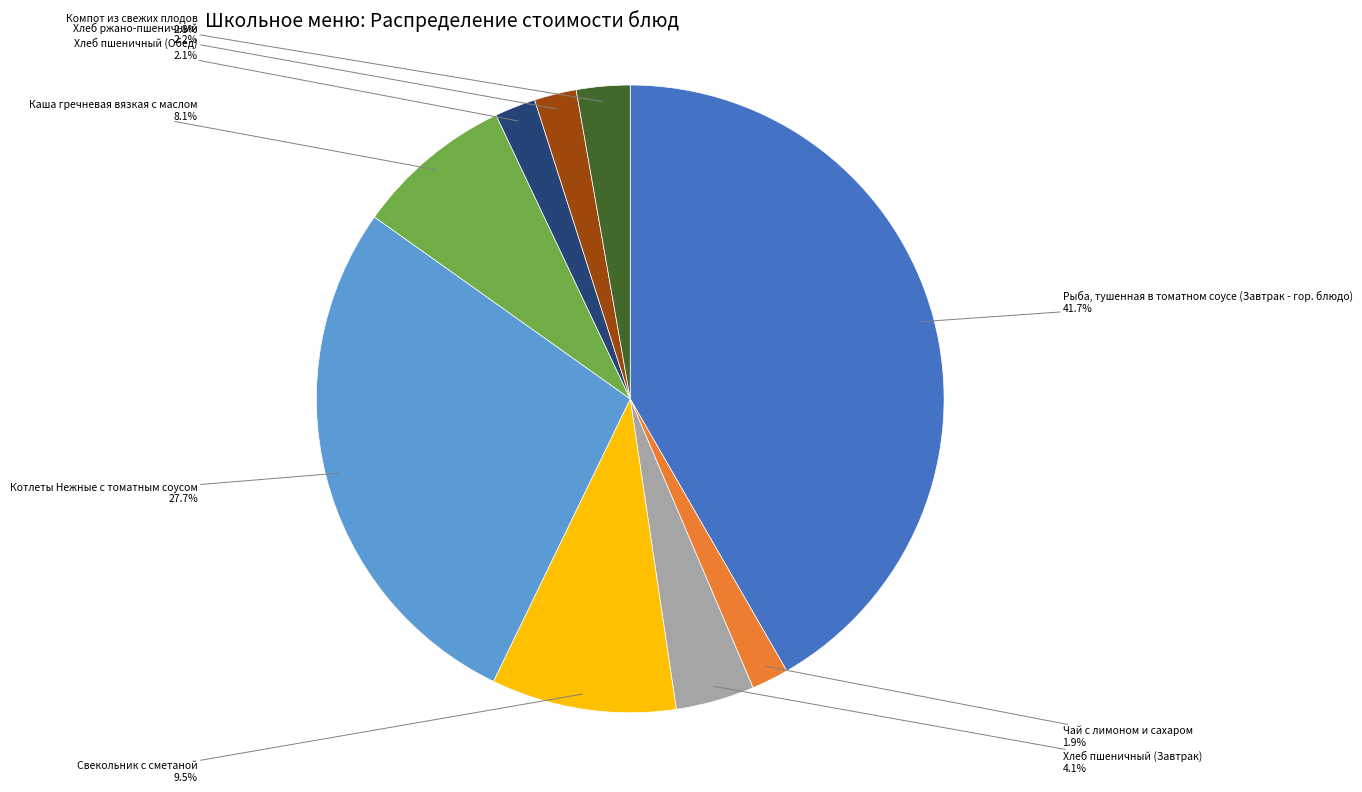

Count the number of slices in the pie.

9